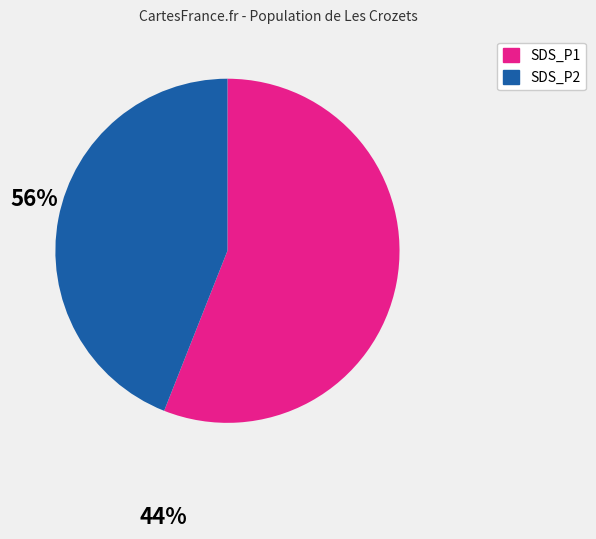

Is there any slice that represents more than half of the pie?

Yes